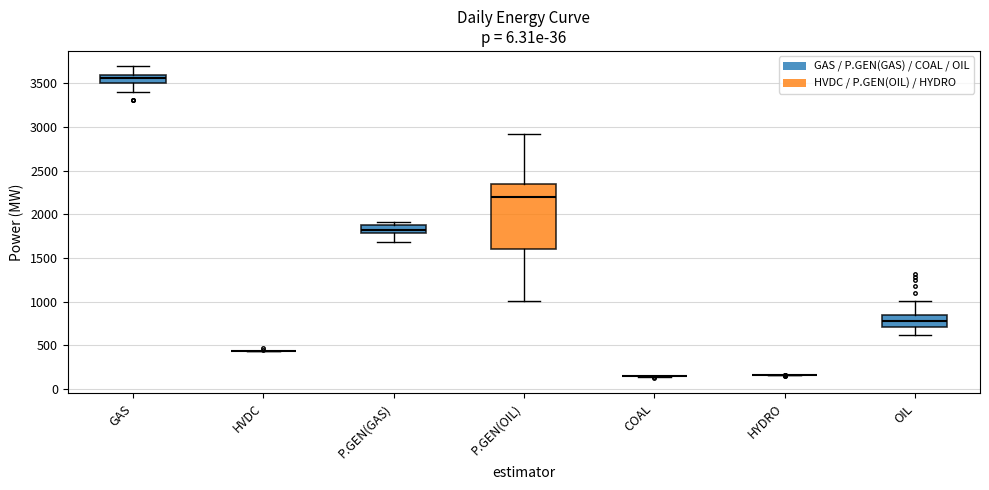

Reading left to right, transcribe this box plot: for each box, give where its median line is, the range the box spans, and where its two whiskers end, as read against the y-axis. The values are not printed on the chart, so give them approximately, as read against the axis.

GAS: median 3550, box 3500 to 3600, whiskers 3400 to 3700
HVDC: box collapsed to a line at 450, whiskers 450 to 450
P.GEN(GAS): median 1800 (inside the box), box 1800 to 1900, whiskers 1700 to 1900 (just above the box's upper edge)
P.GEN(OIL): median 2200, box 1600 to 2350, whiskers 1000 to 2900
COAL: box collapsed to a line at 150, whiskers 150 to 150
HYDRO: box collapsed to a line at 150, whiskers 150 to 150
OIL: median 800, box 700 to 850, whiskers 600 to 1000